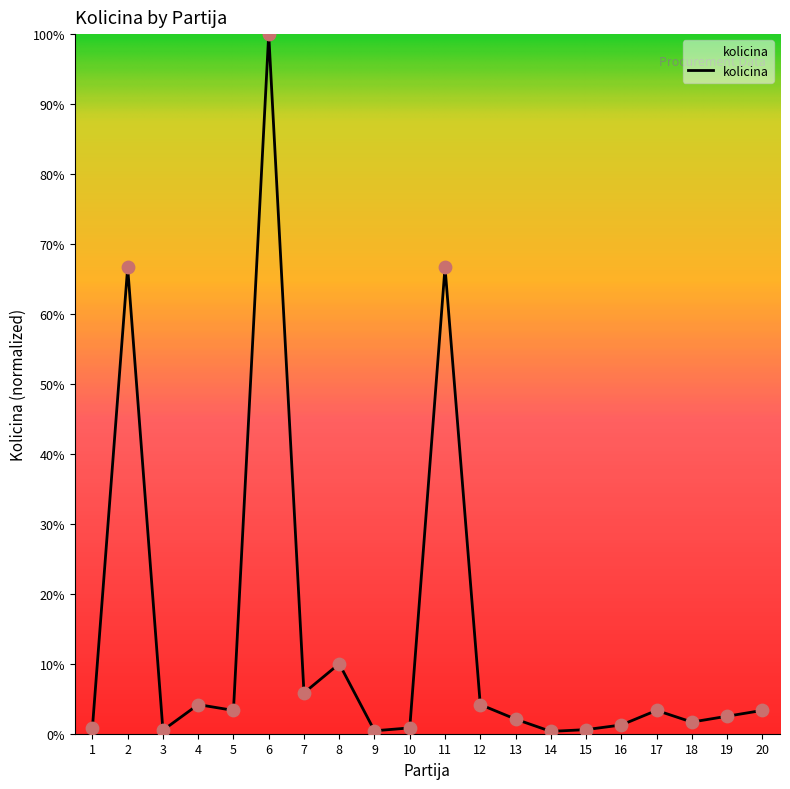

What is the change in value from 14 to 20?

+3.0